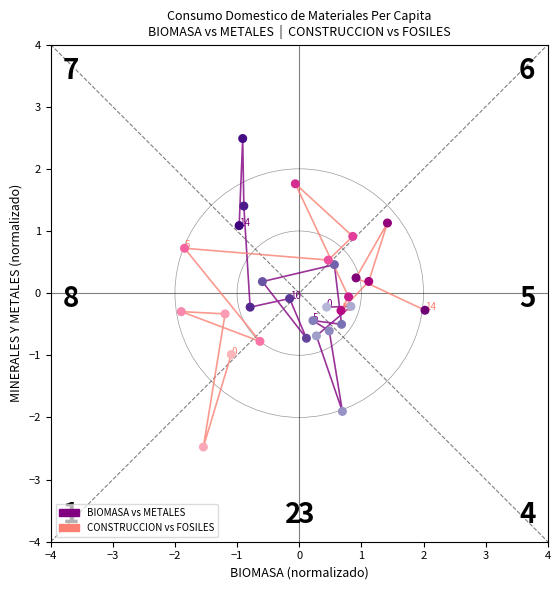

Which series has the largest Y range (max minus min)?

BIOMASA vs METALES